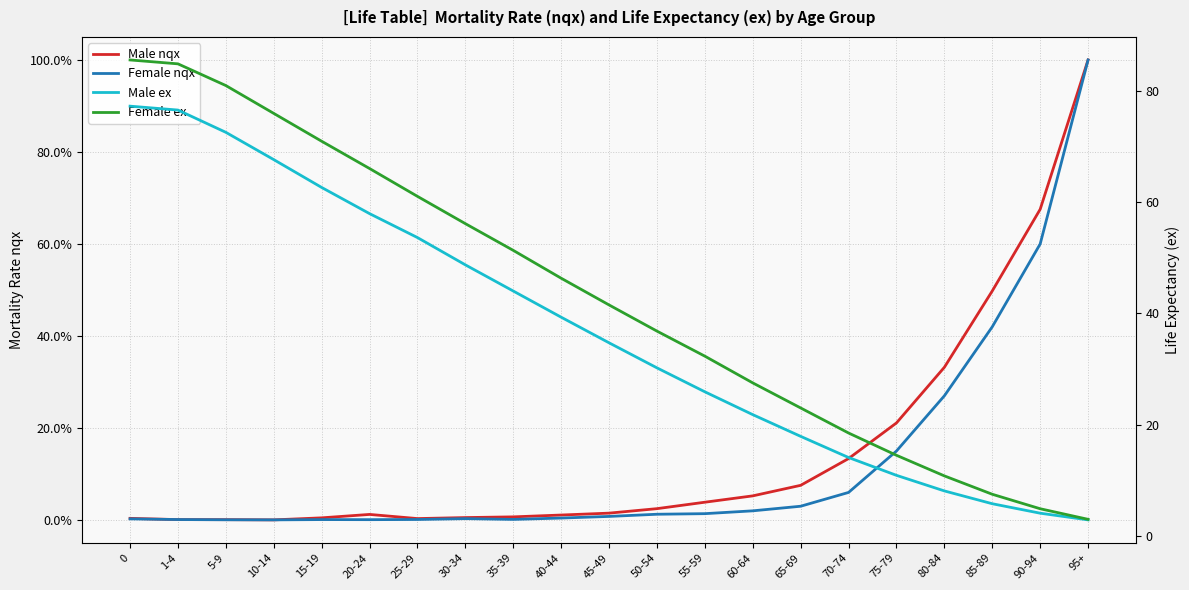

What are all the series names shown in the legend?

Male nqx, Female nqx, Male ex, Female ex